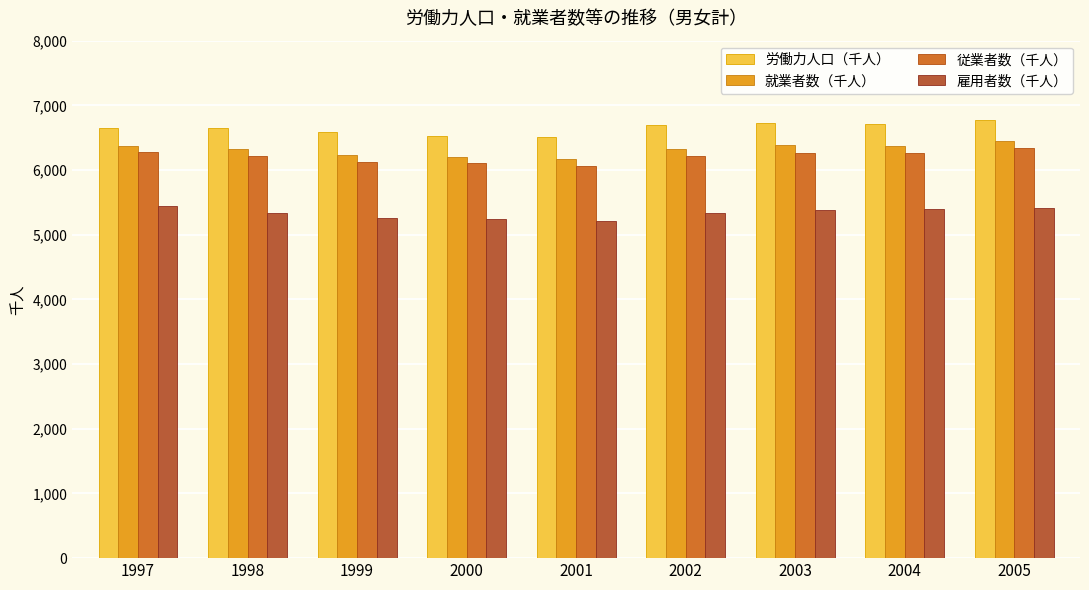

Which series changed the most between 1998 and 2001?

従業者数（千人）